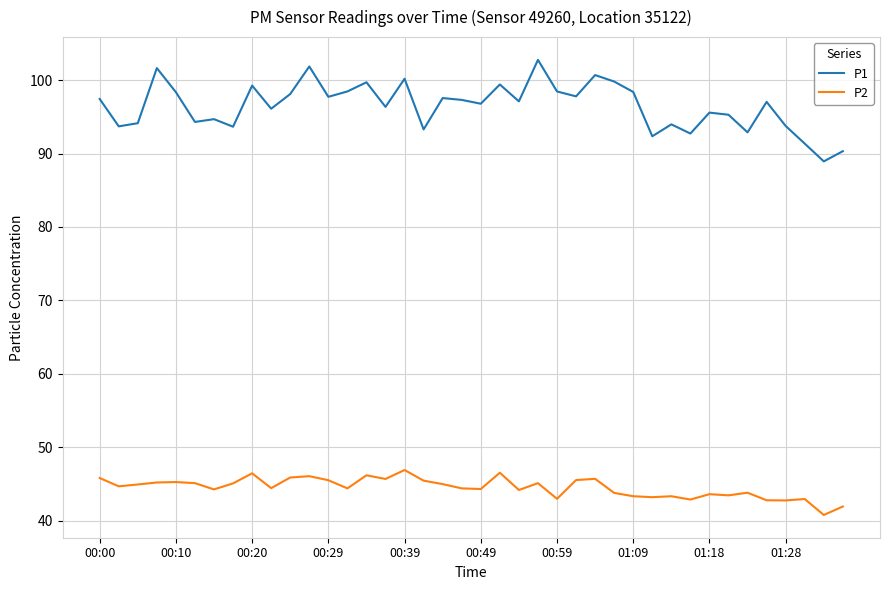

True or false: P1 has more than 2 points higher than both neighbors.

True